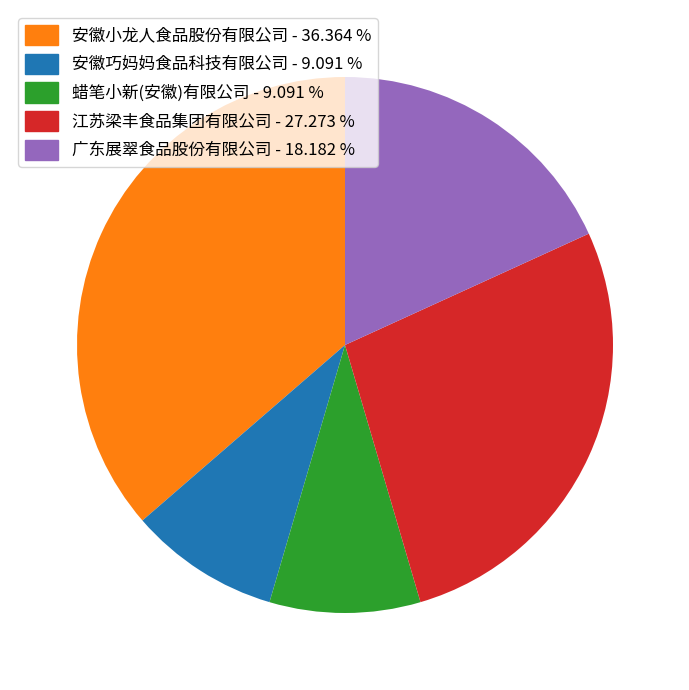

The 蜡笔小新(安徽)有限公司 slice represents 9% of the pie. True or false?

True